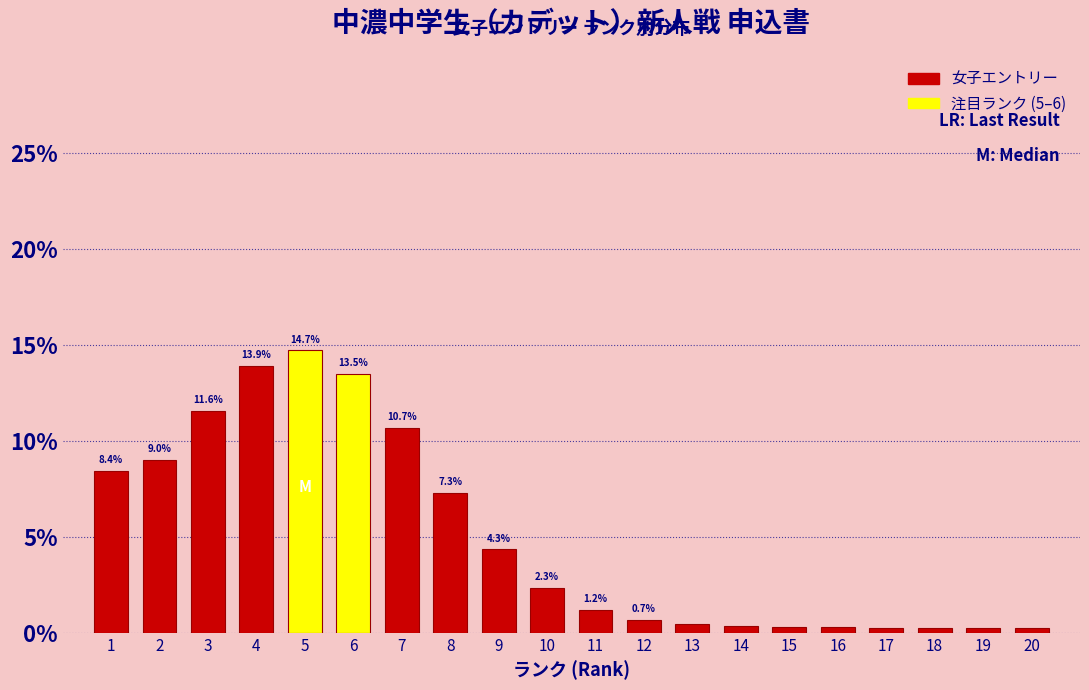

What is the difference between the values at 10 and 7?

8.4